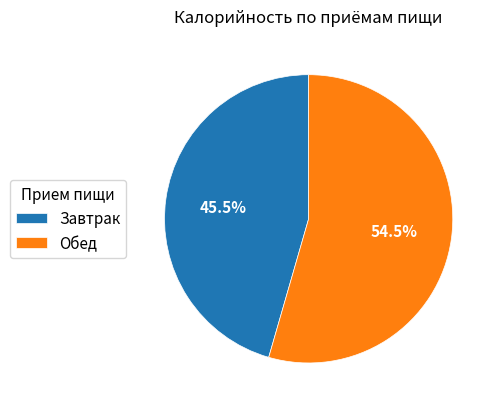

How many segments does this pie chart have?

2